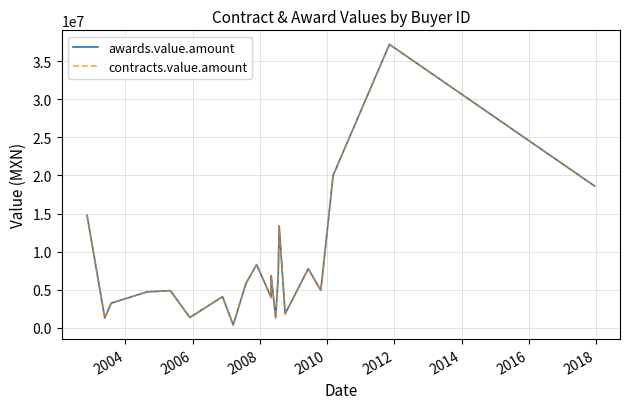

True or false: awards.value.amount and contracts.value.amount intersect in this chart.

False